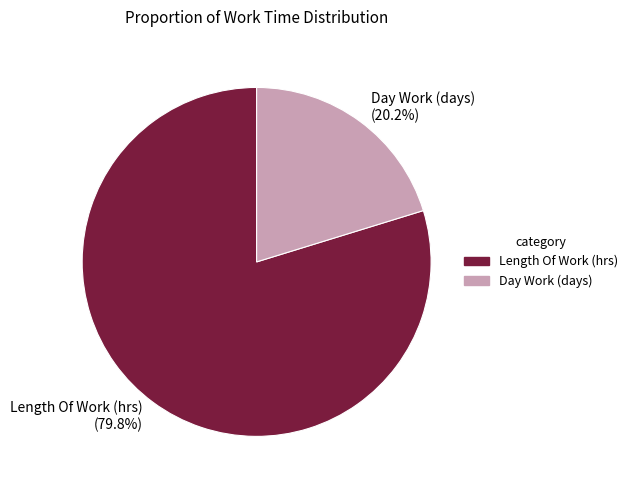

Does any single category account for the majority?

Yes